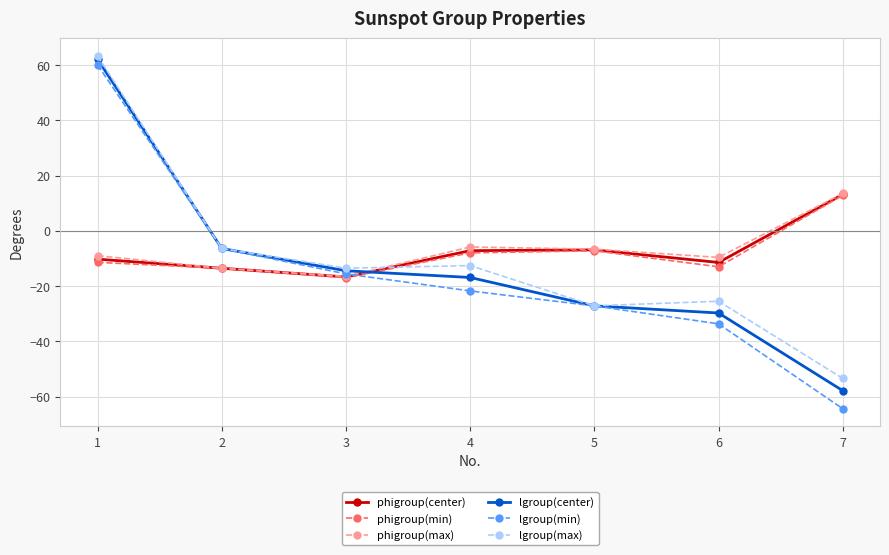

True or false: phigroup(center) has more than 1 points higher than both neighbors.

False